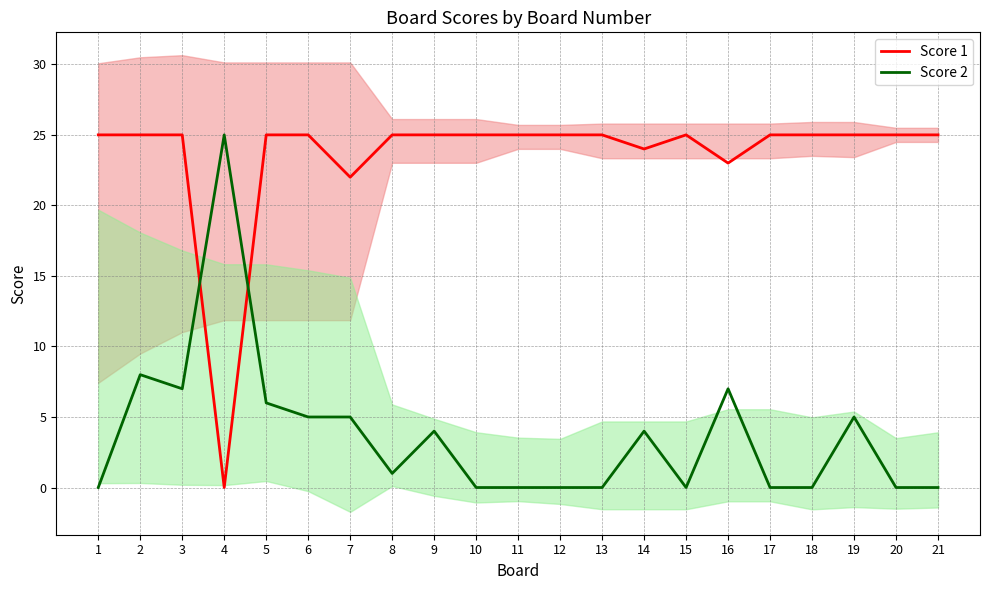

Rank the series by their maximum value, from highest to lowest.

Score 1, Score 2